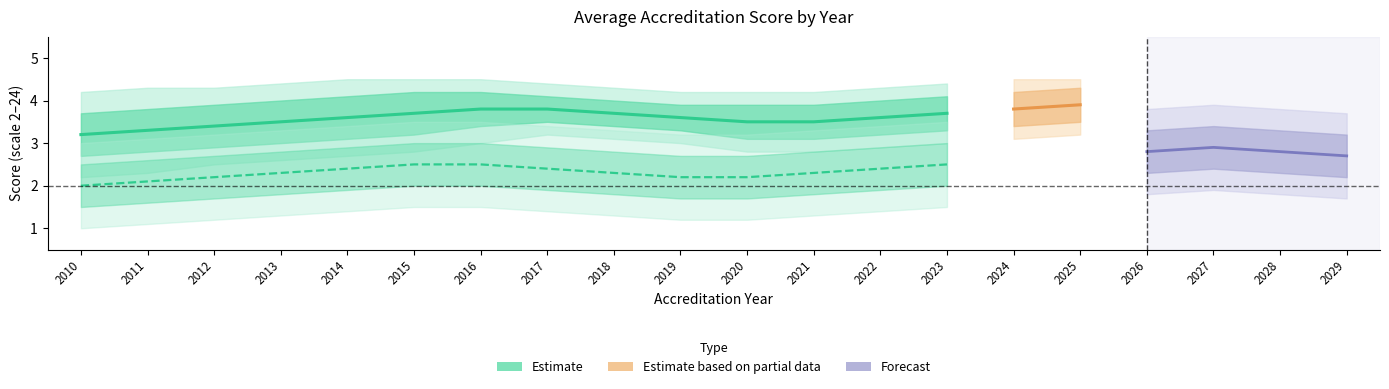

True or false: Akredituota and Akredituota 3 metams cross at least once.

False